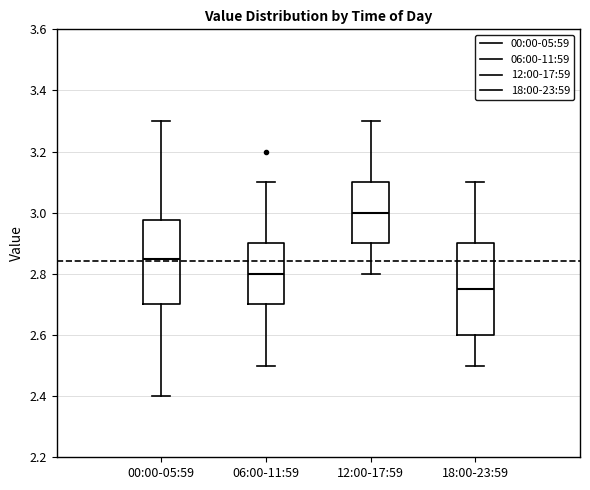

Reading left to right, read every box against the y-axis: the position of its median line, the range the box covers, and the ends of its whiskers. The values are not printed on the chart, so give them approximately, as read against the axis.

00:00-05:59: median 2.86, box 2.70 to 2.98, whiskers 2.40 to 3.30
06:00-11:59: median 2.80, box 2.70 to 2.90, whiskers 2.50 to 3.10
12:00-17:59: median 3.00, box 2.90 to 3.10, whiskers 2.80 to 3.30
18:00-23:59: median 2.76, box 2.60 to 2.90, whiskers 2.50 to 3.10